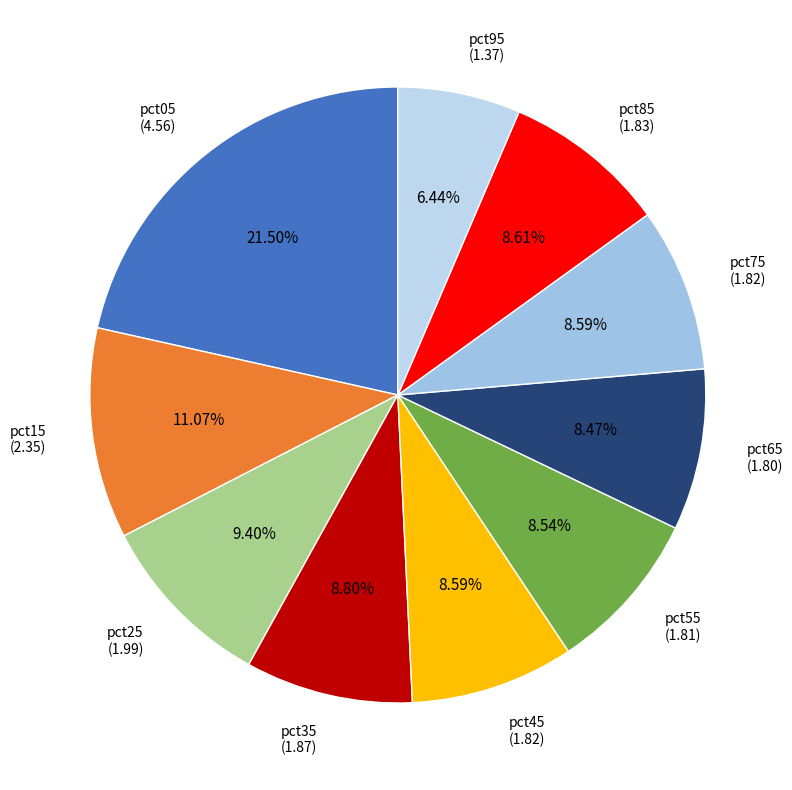

Which category has the smallest portion of the pie?

pct95